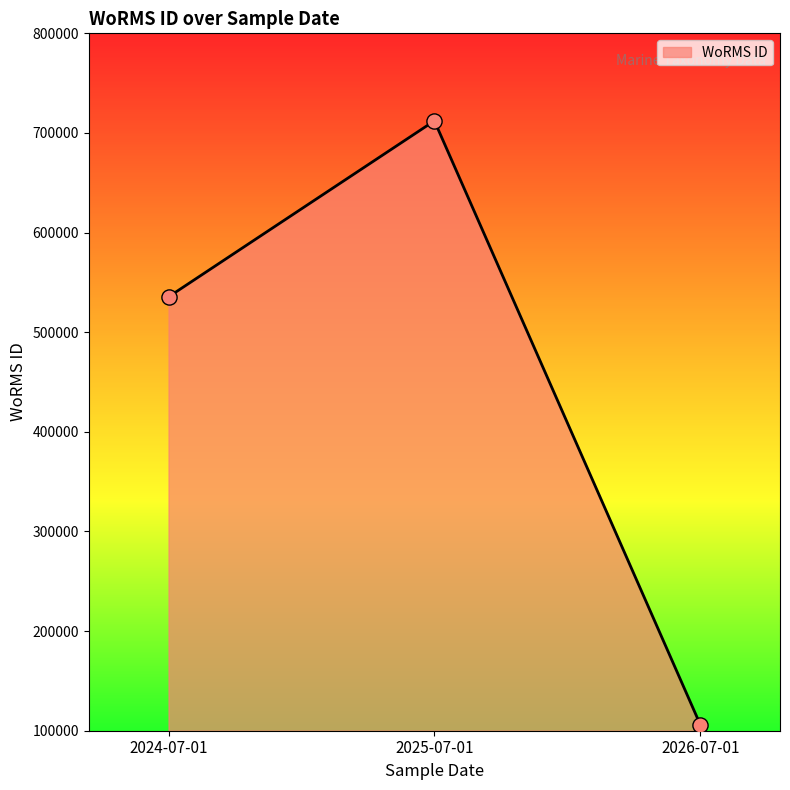

Between 2024-07-01 and 2026-07-01, which is larger?

2024-07-01